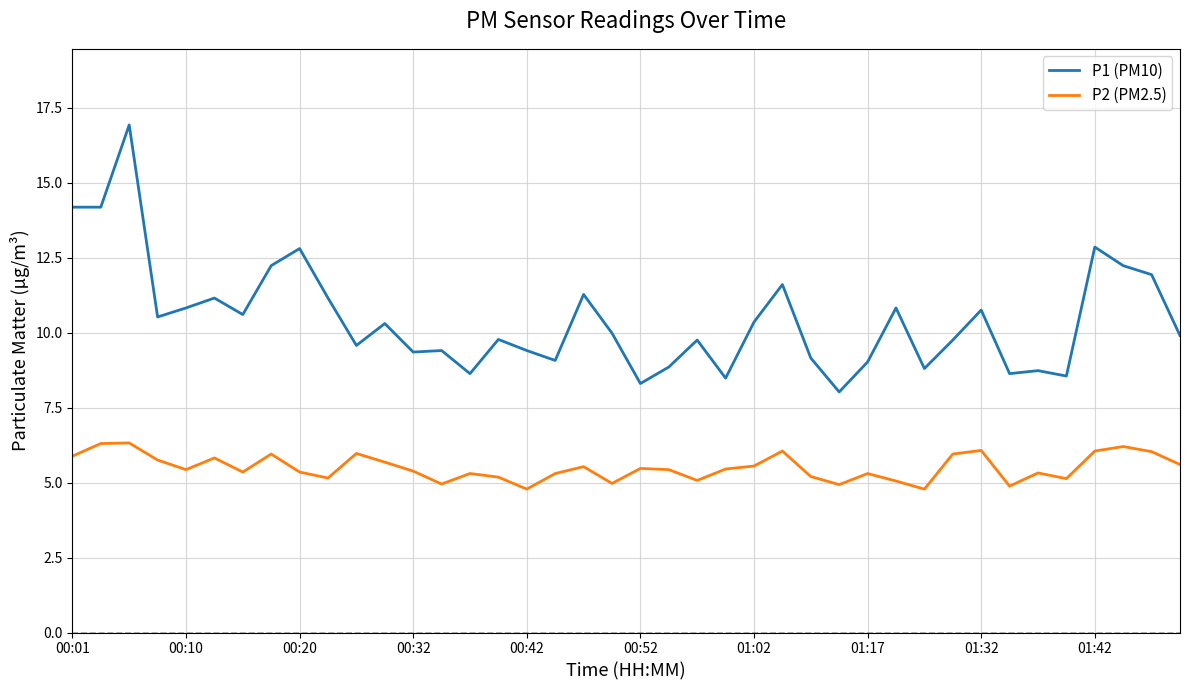

List the series in order of their overall mean, lowest first.

P2 (PM2.5), P1 (PM10)